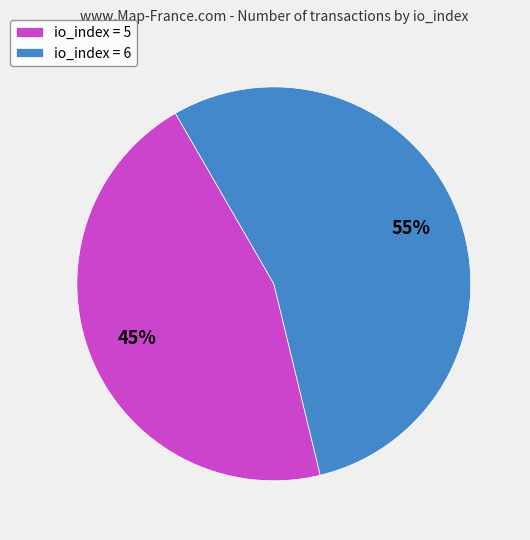

What percentage is the io_index = 6 slice, to the nearest percent?

55%